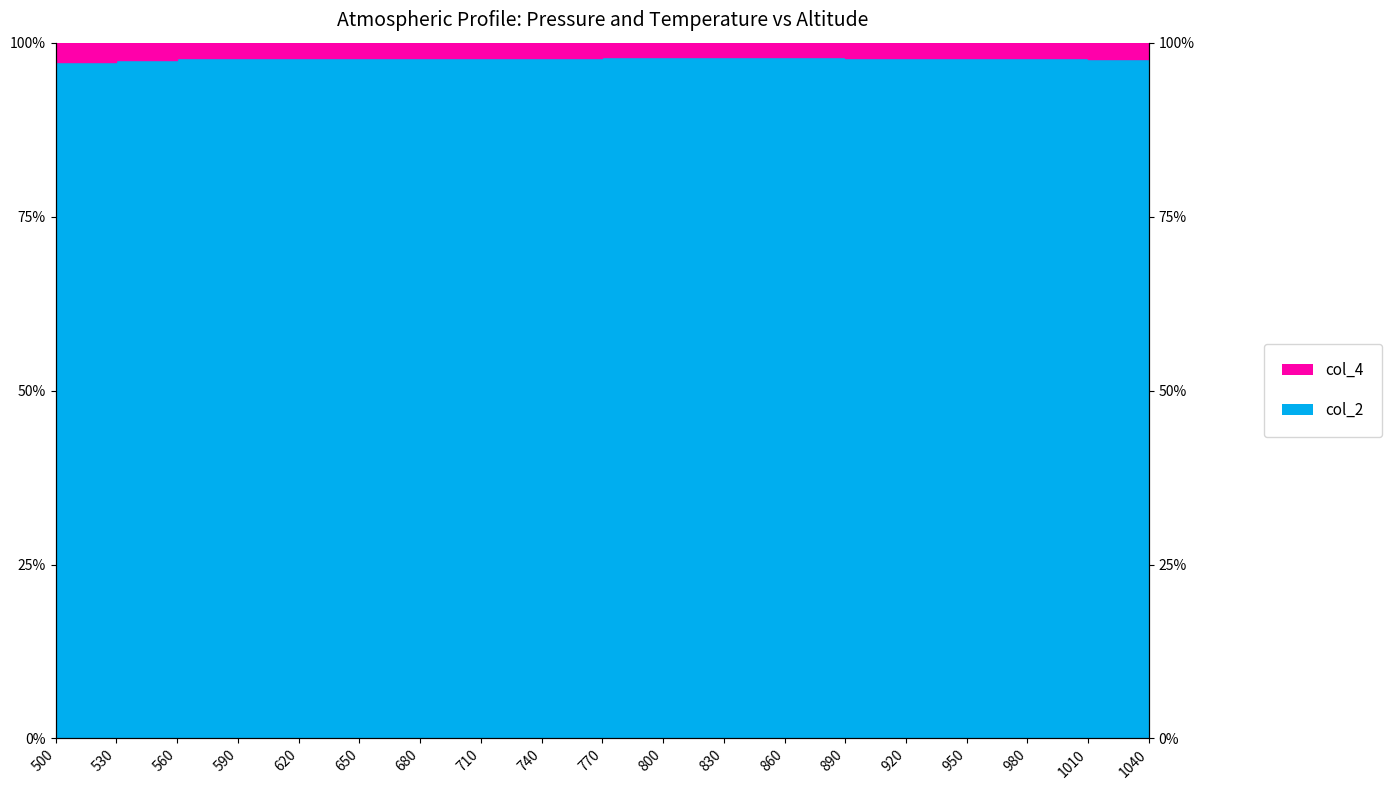

The value of col_2_line at 680 is 26.5. True or false?

False